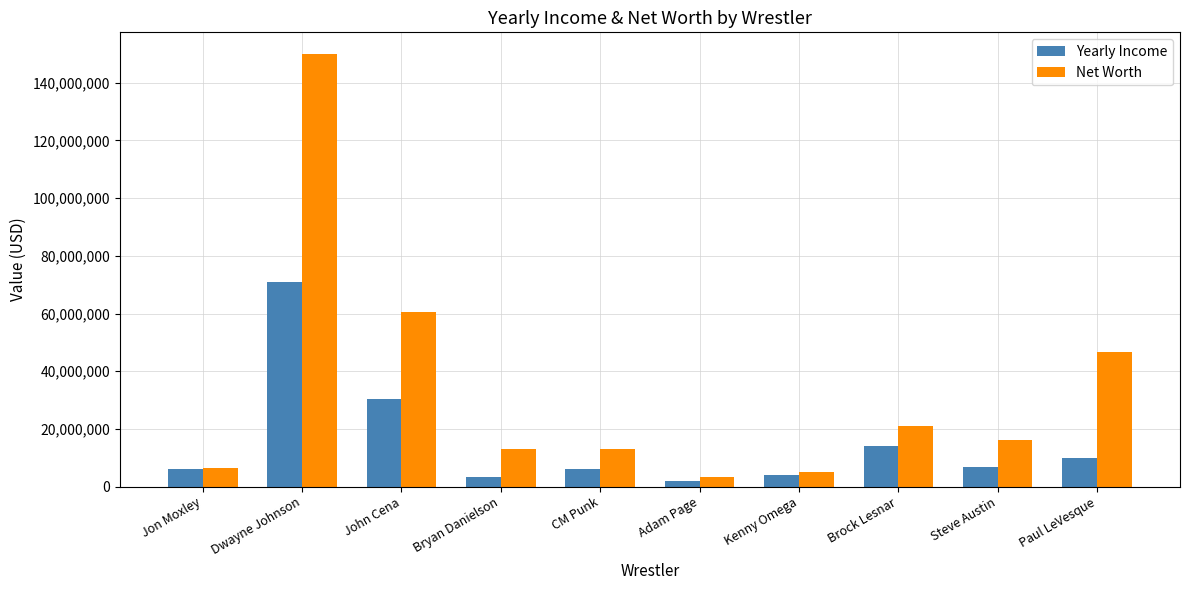

At which label is Net Worth closest to 76702166?

John Cena